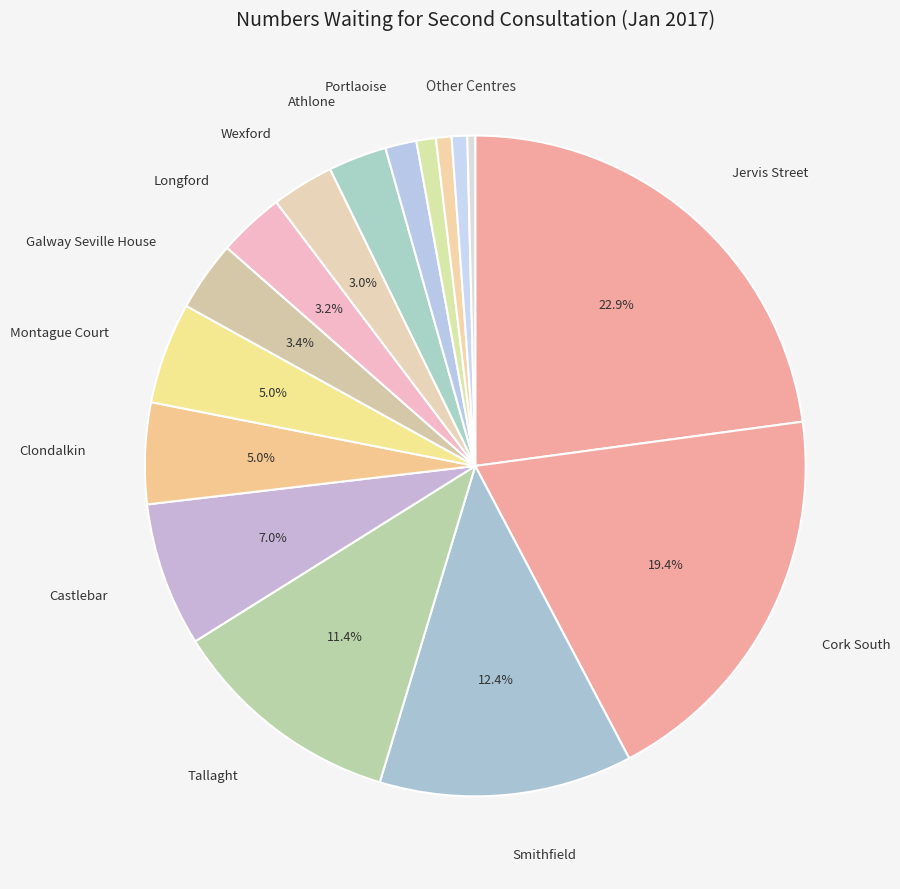

How many segments does this pie chart have?

16